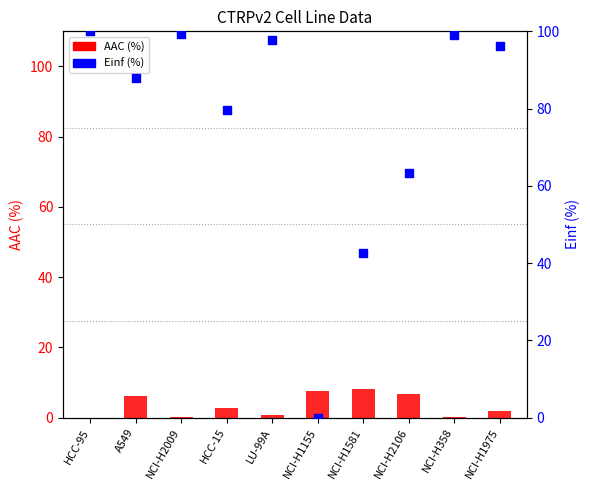

Which series contains the lowest Y value?

AAC (%)